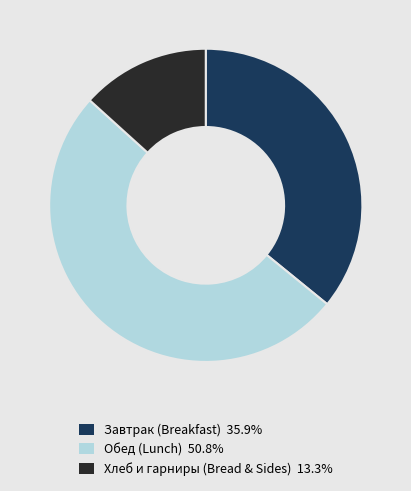

Count the number of slices in the pie.

3